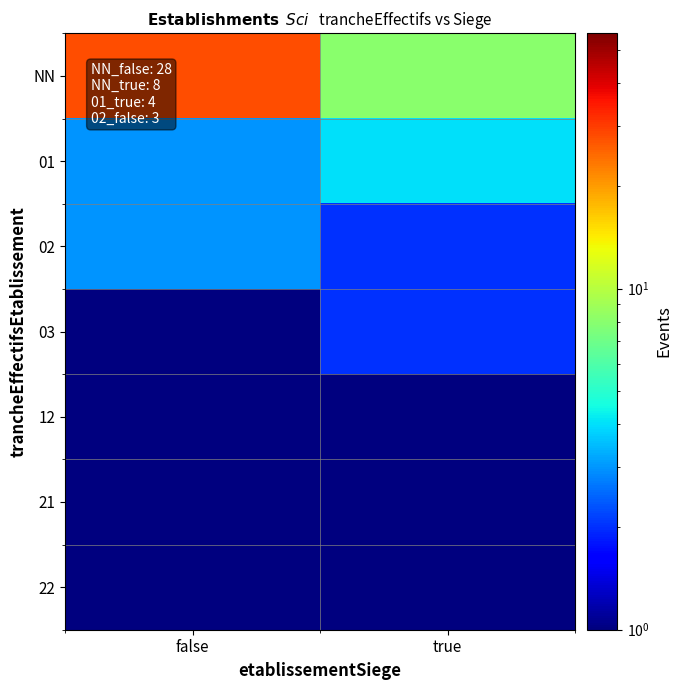

What is the total value across all series at true?

18.1